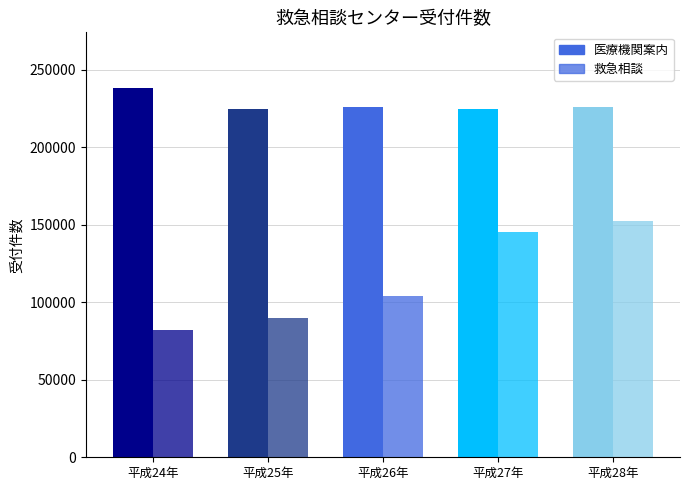

How many data points in 救急相談 are above 103688?

2